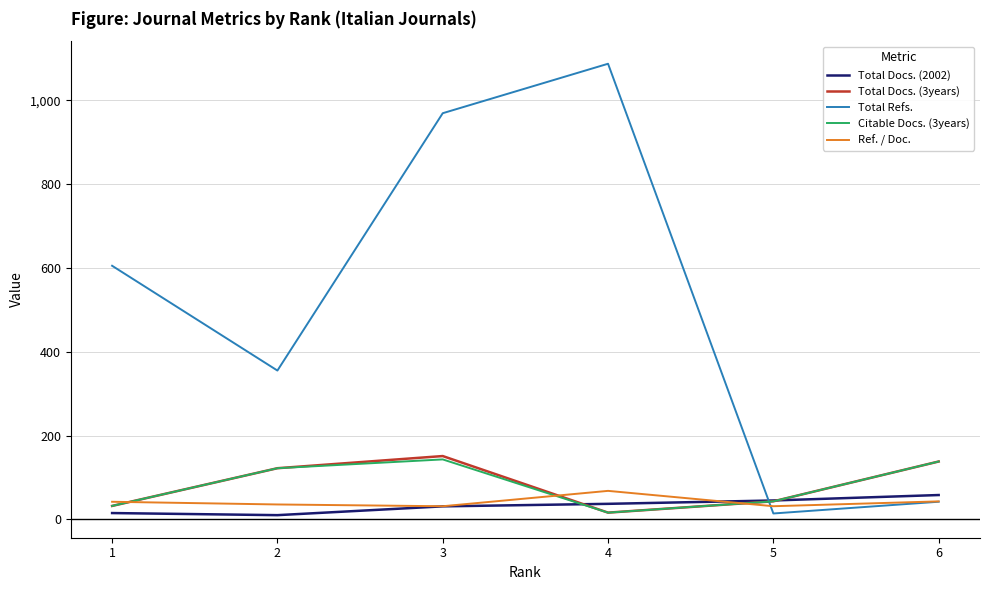

What is the maximum value for Total Docs. (3years)?

151.0